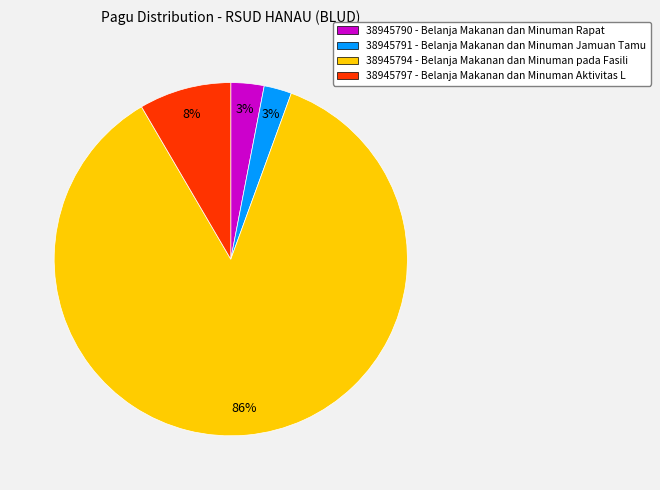

True or false: 38945791 accounts for 16% of the total.

False